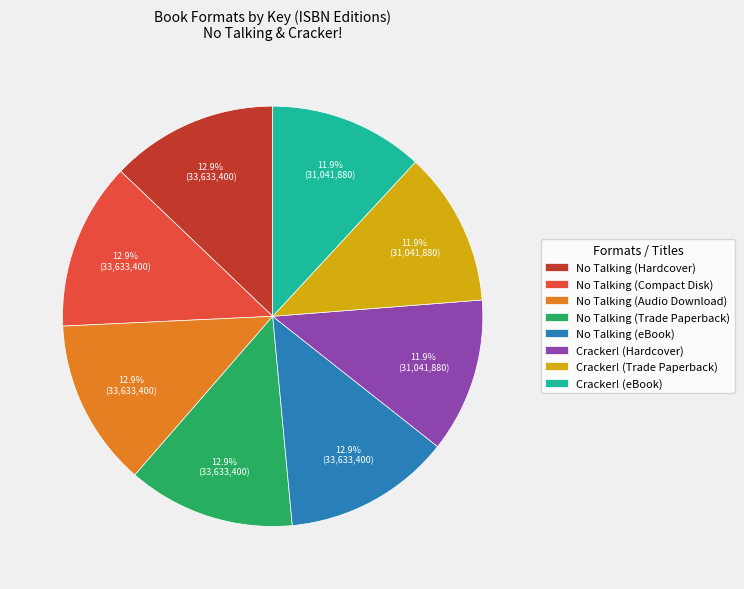

Does No Talking (eBook) account for over 50% of the chart?

No